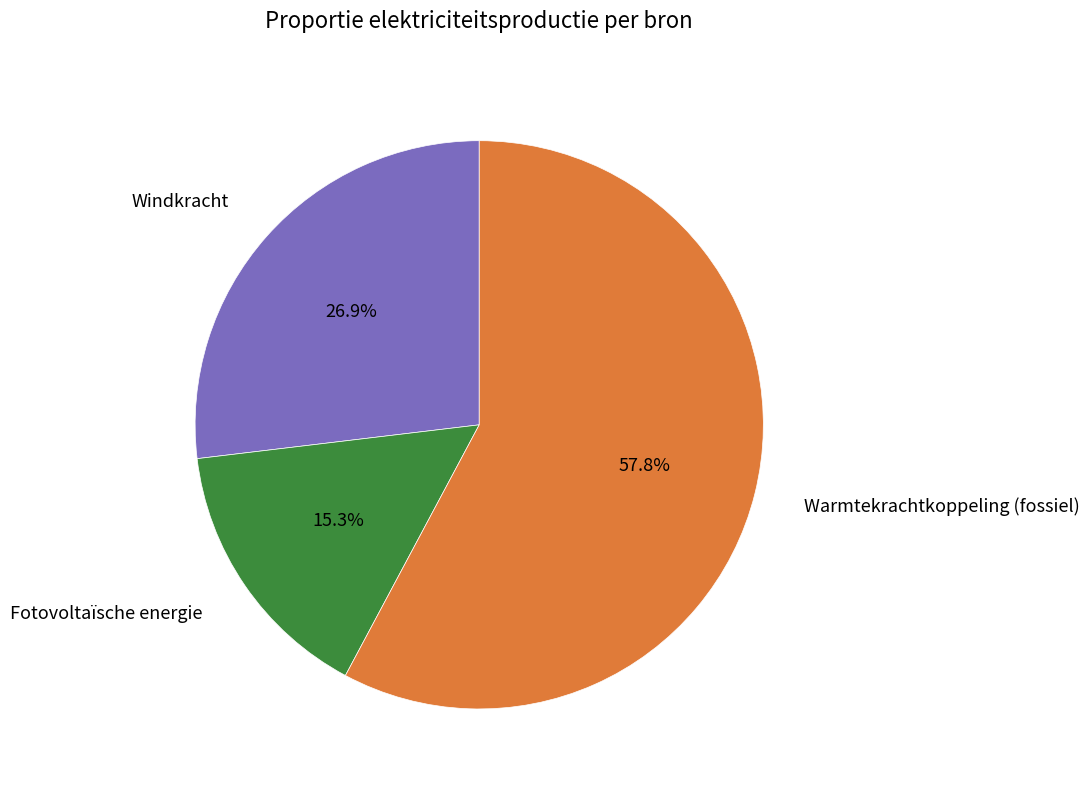

What is the largest slice in the pie chart?

Warmtekrachtkoppeling (fossiel)